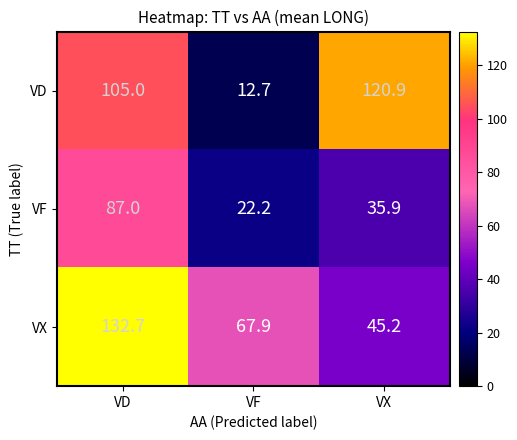

How many distinct data groups are displayed?

3